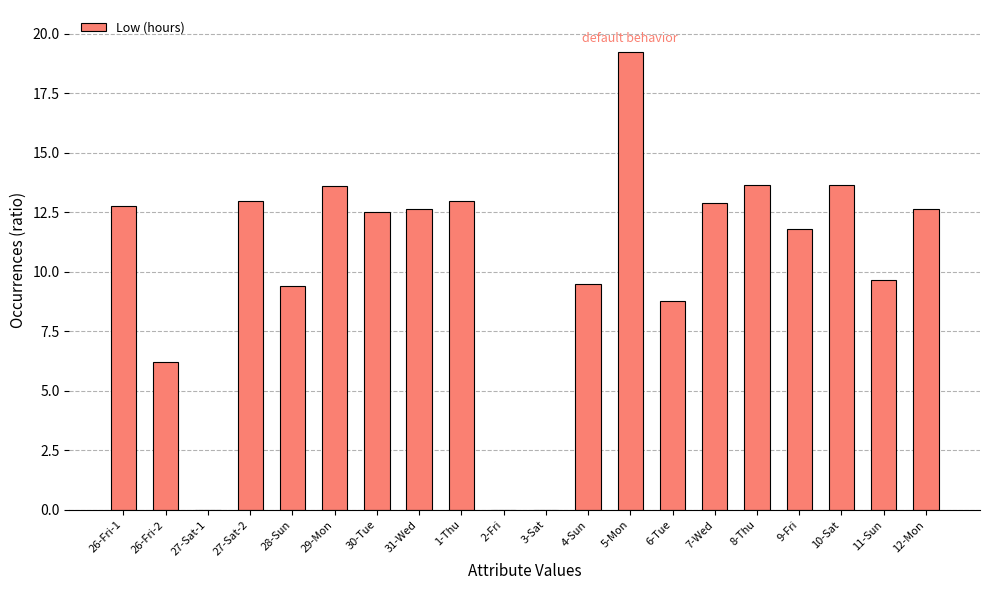

What is the sum of all values?

204.8